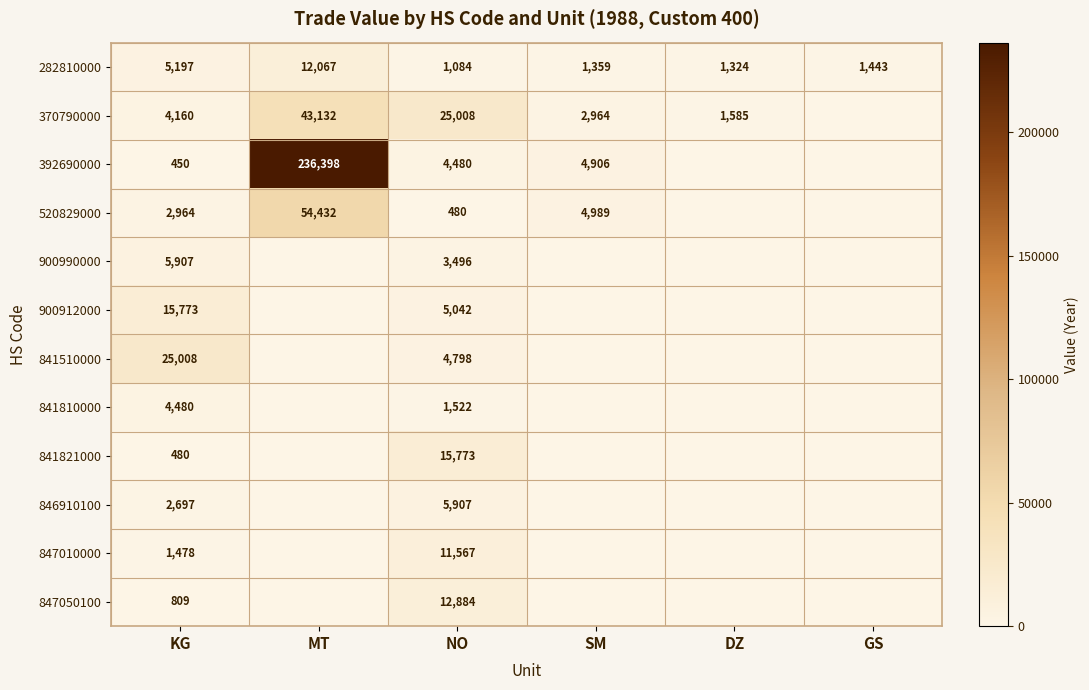

Is it true that 846910100 equals 2697 at KG?

True